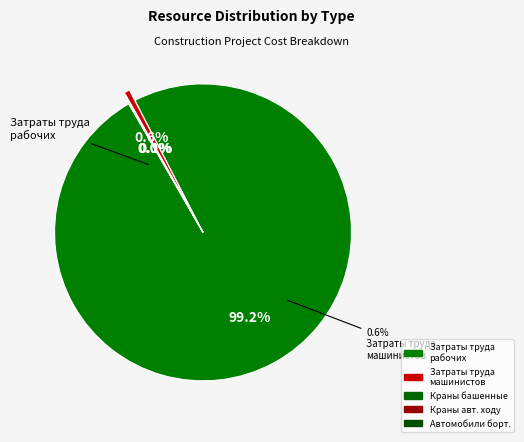

Is it true that Краны башенные is 1% of the pie?

False